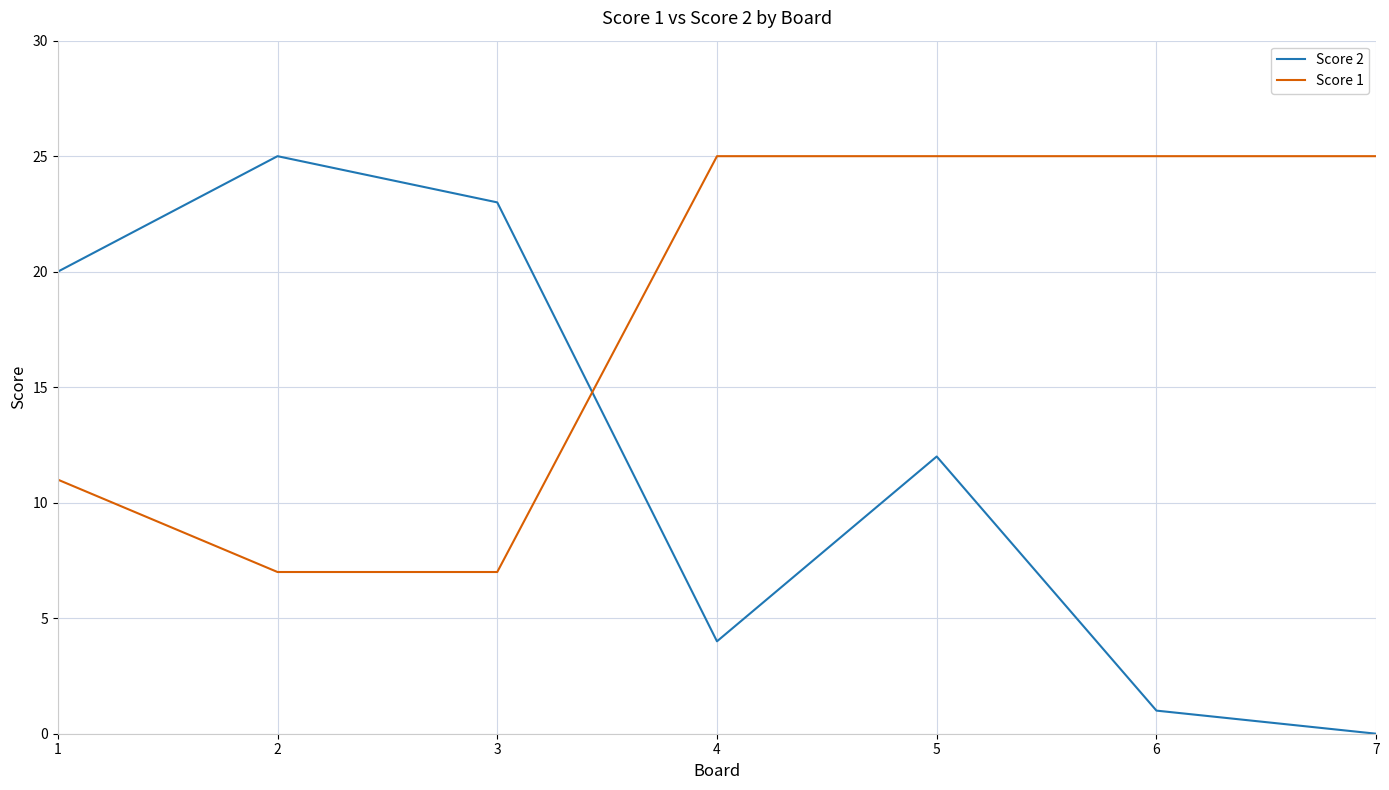

What is the average value of the Score 2 series?

12